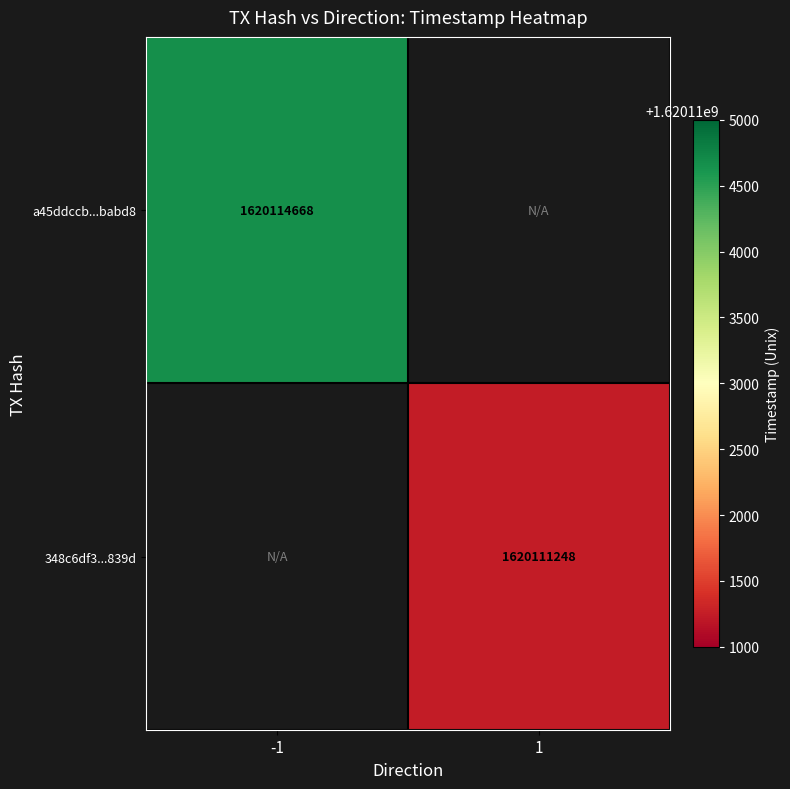

The value of 348c6df3...839d at 1 is 342943599. True or false?

False